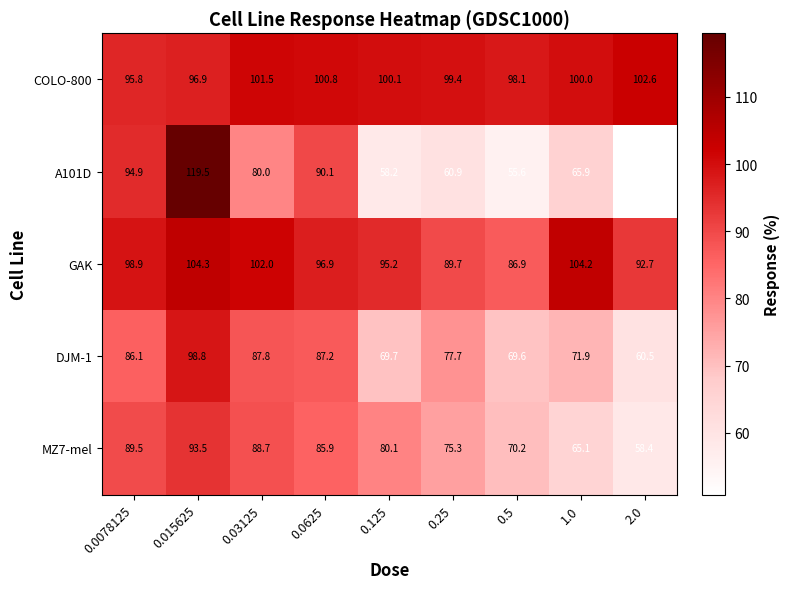

List the series in order of their peak value, lowest first.

MZ7-mel, DJM-1, COLO-800, GAK, A101D